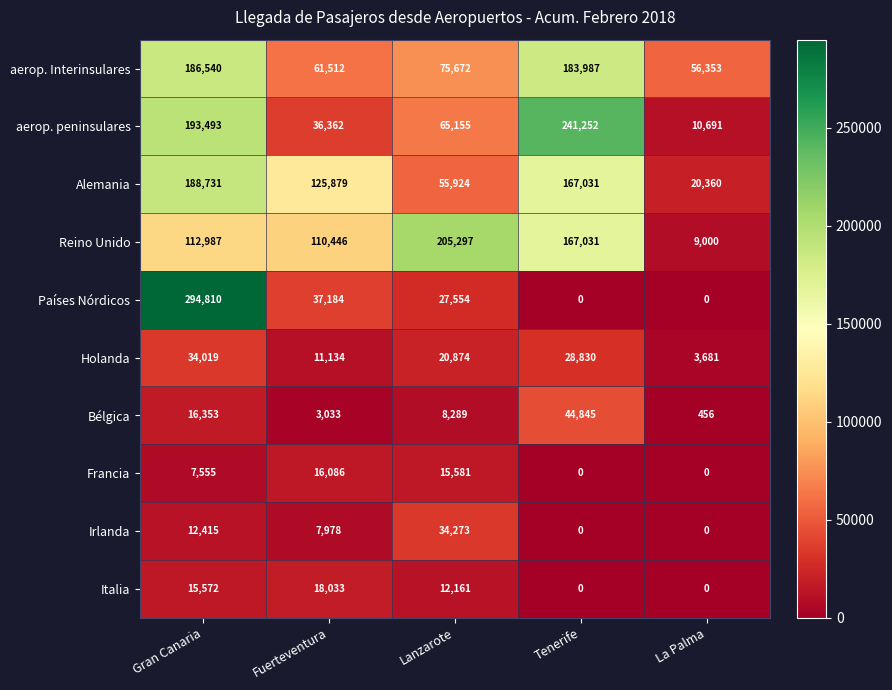

What is the difference between the highest and lowest values at Lanzarote?

197008